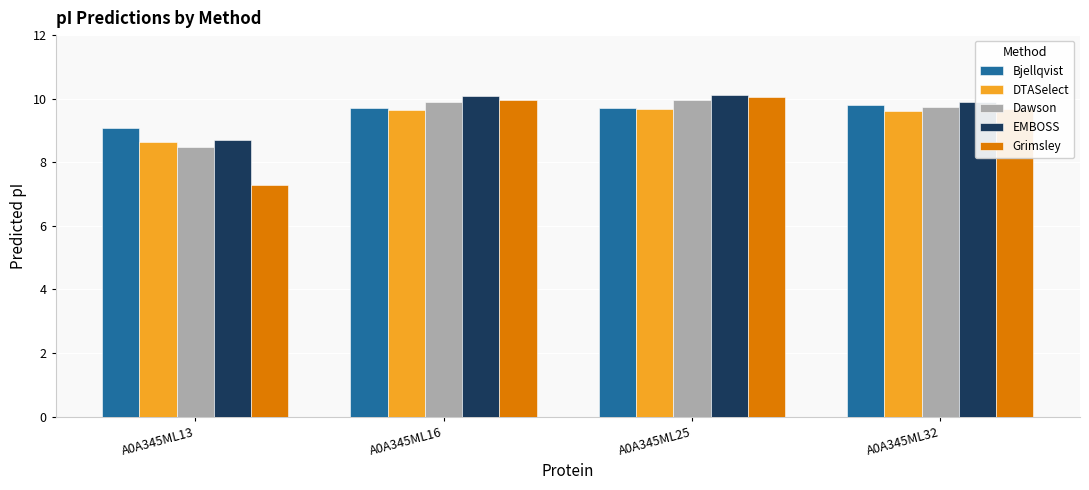

Which label corresponds to the smallest value in the chart?

A0A345ML13